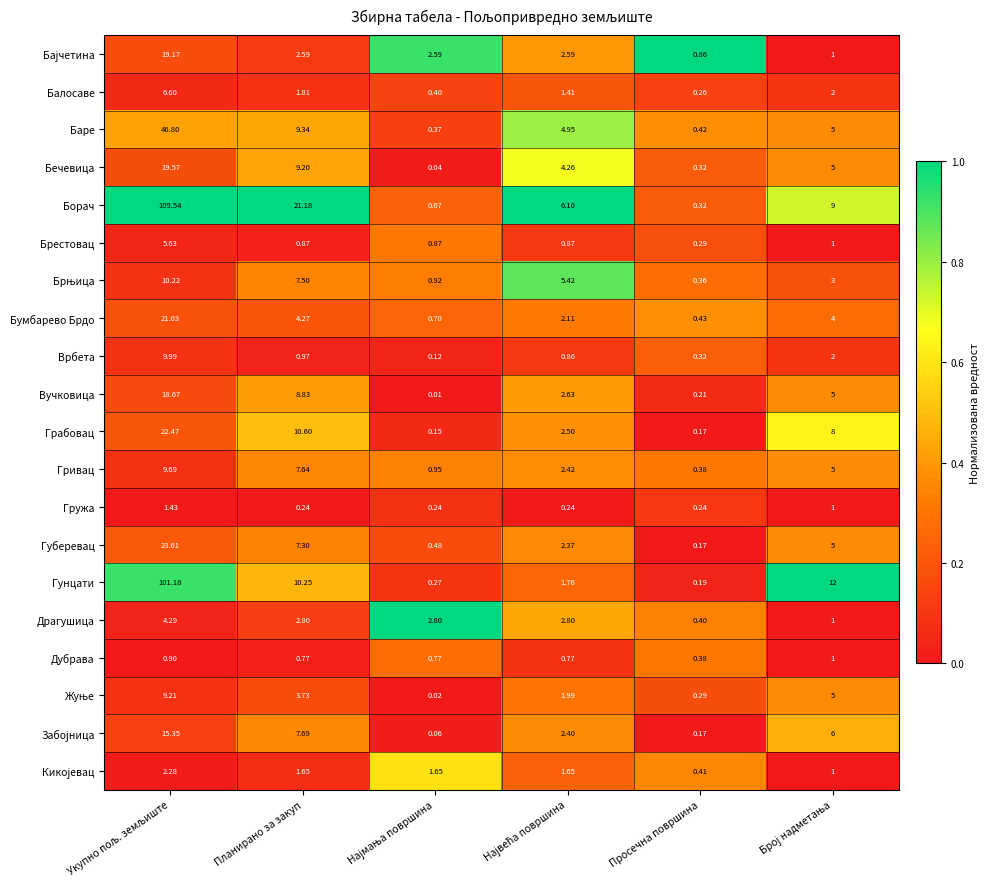

Which series has the widest spread of values?

Борач